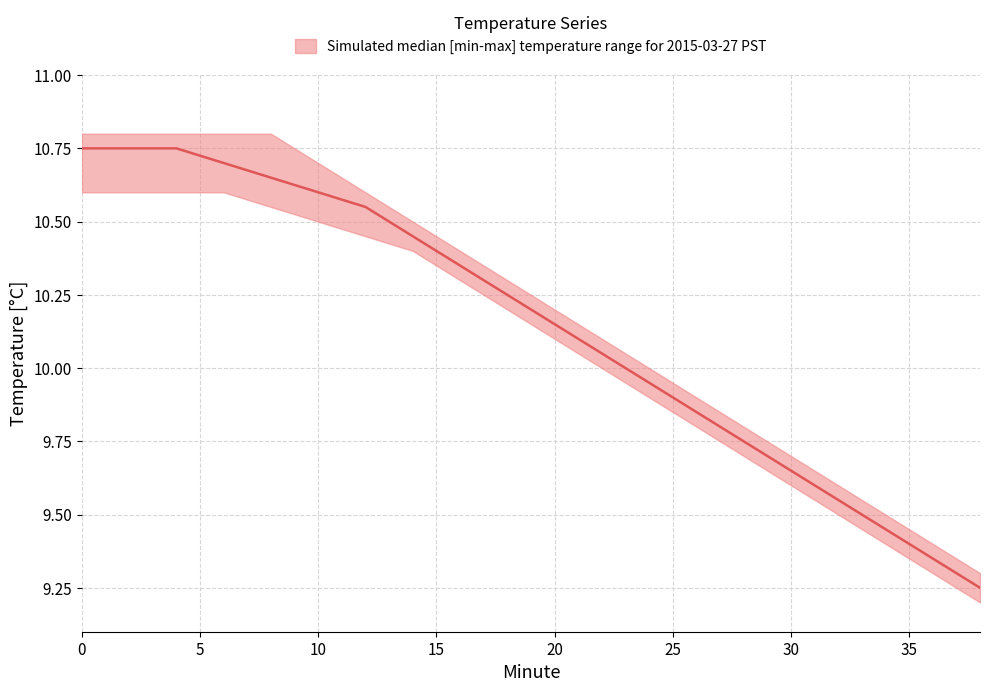

True or false: upper and lower cross at least once.

False